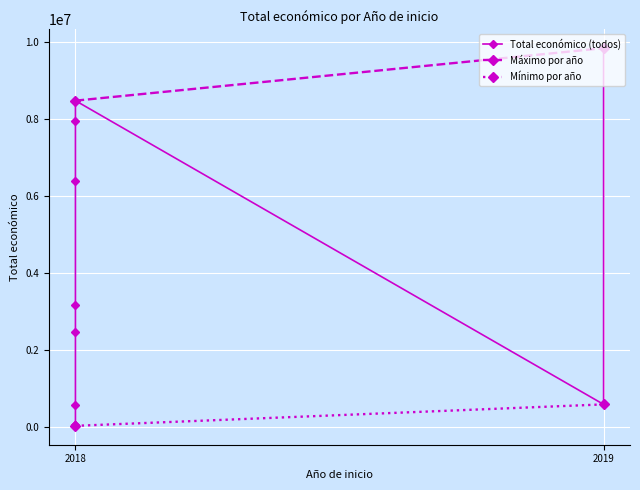

How many interior local valleys (lower than both neighbors) does the data have?

4